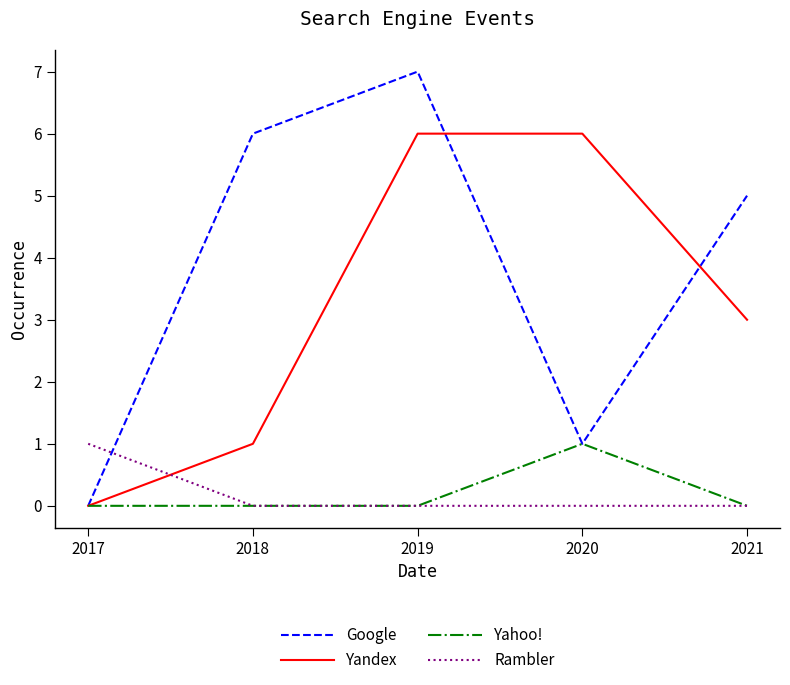

At which category is the sum across all series the highest?

2019